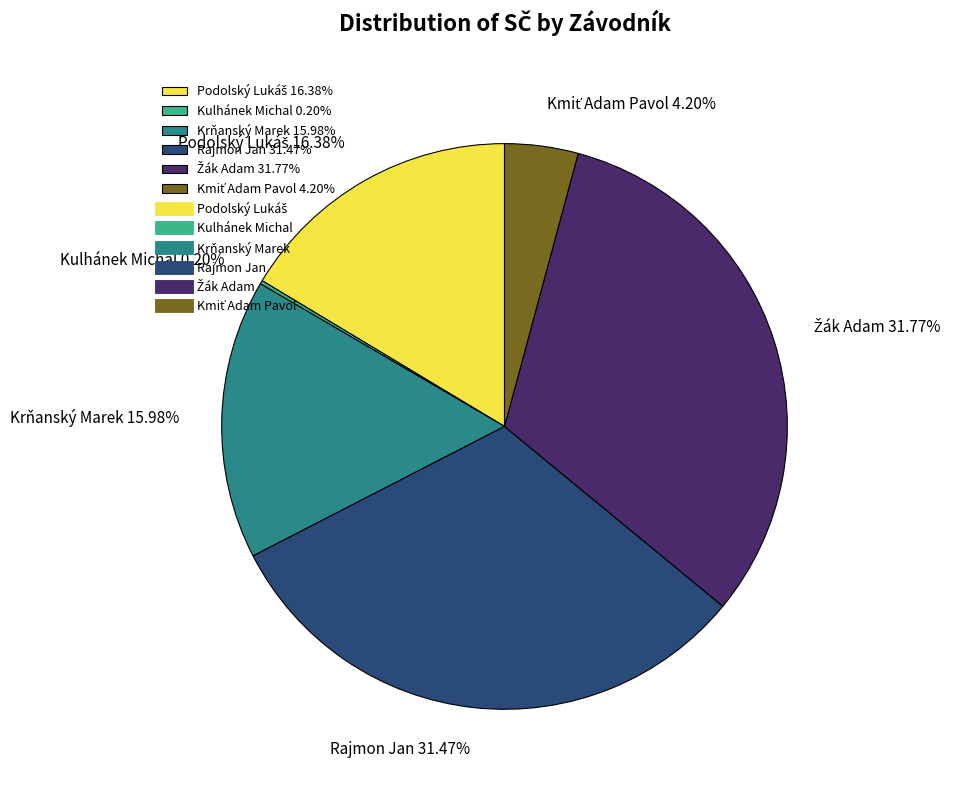

Does any single category account for the majority?

No